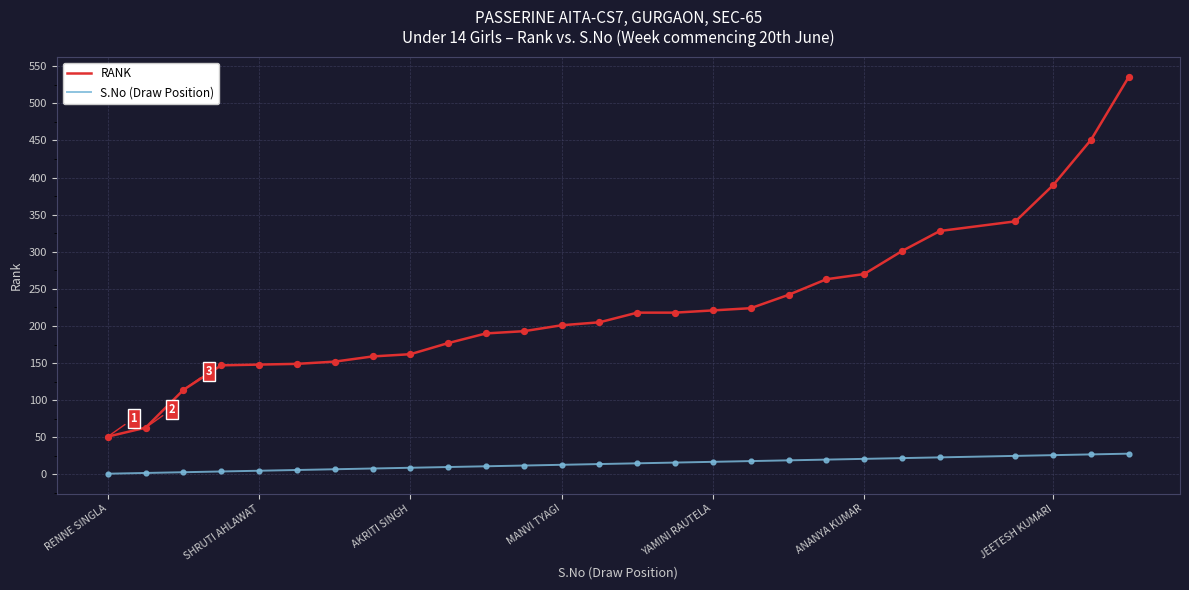

Which series has the largest total across all categories?

RANK